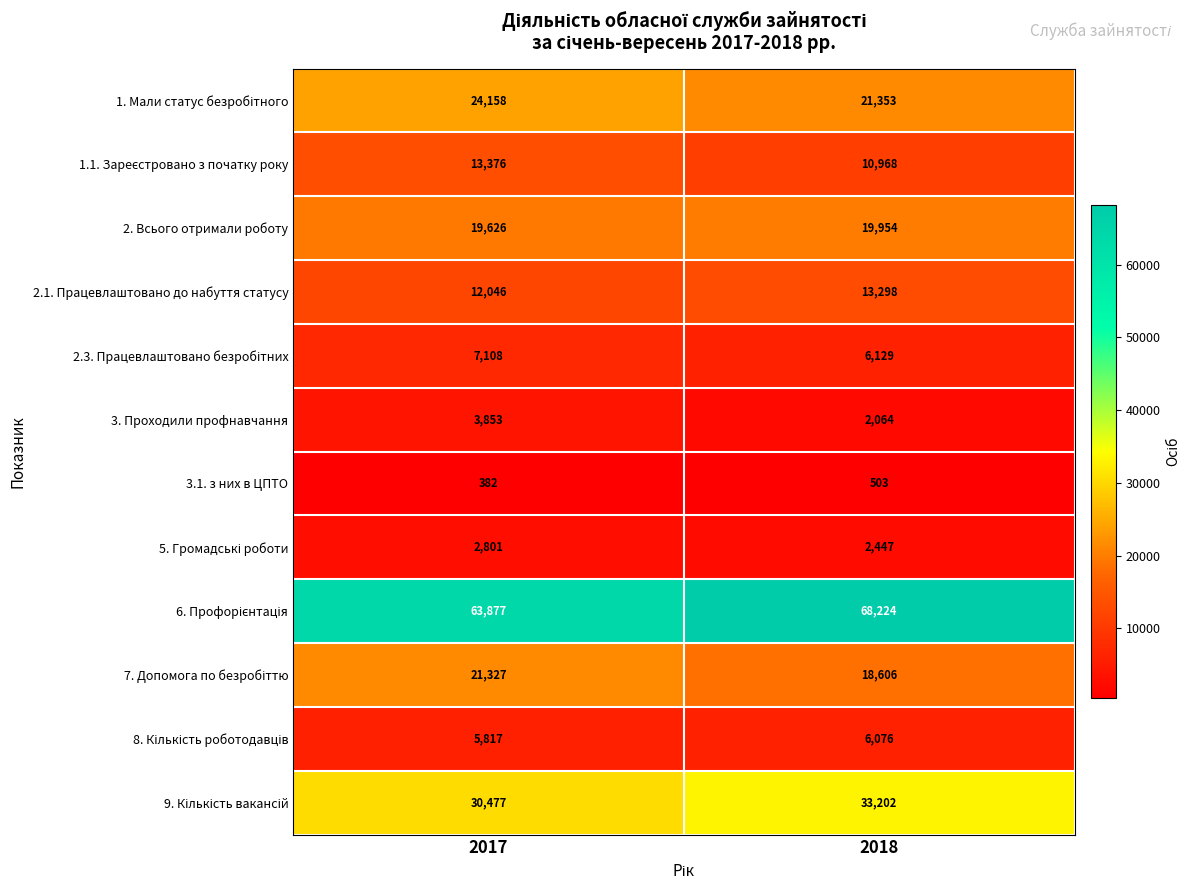

Which category has the lowest value across all series?

2017